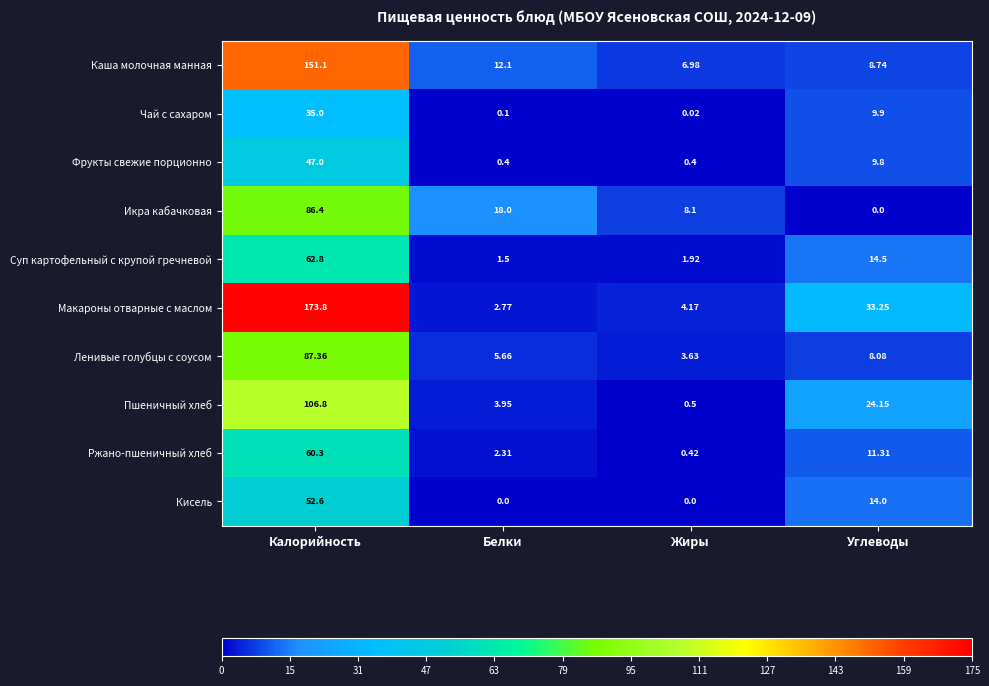

Which series has the largest total across all categories?

Макароны отварные с маслом